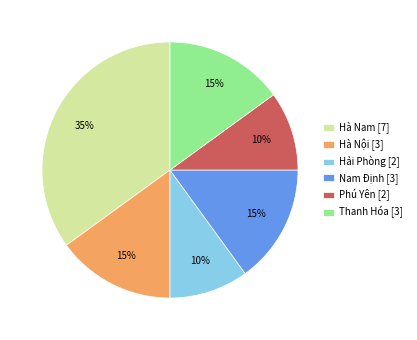

Which slice is the largest?

Hà Nam